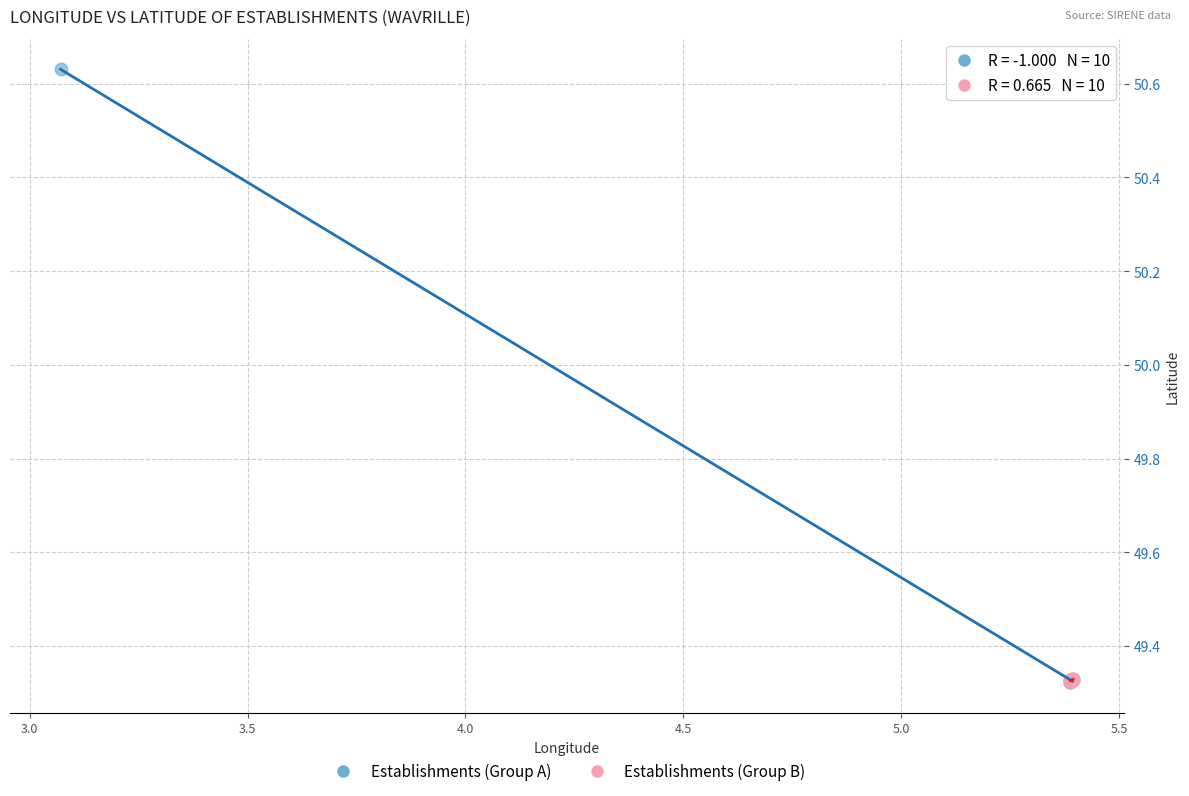

Which series has the widest spread of Y values?

Establishments (Group A)